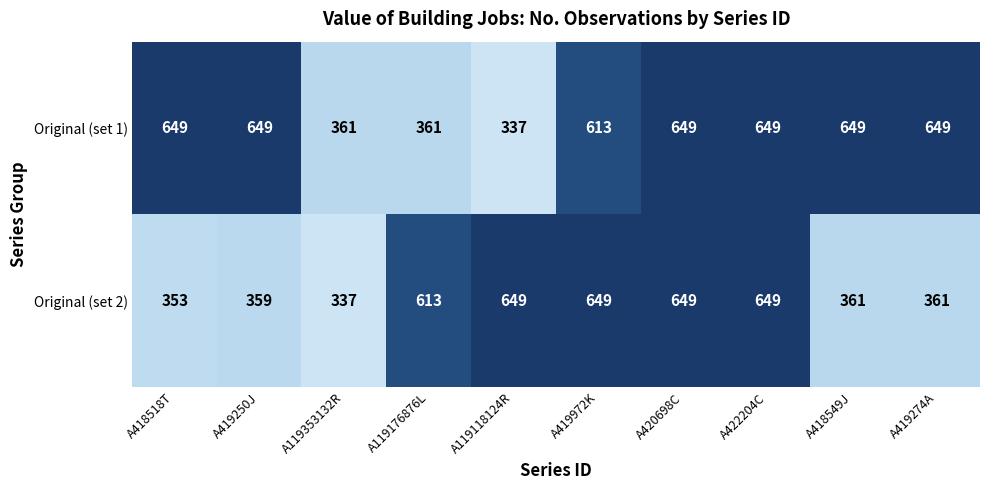

List the series in order of their overall mean, highest first.

Original (set 1), Original (set 2)